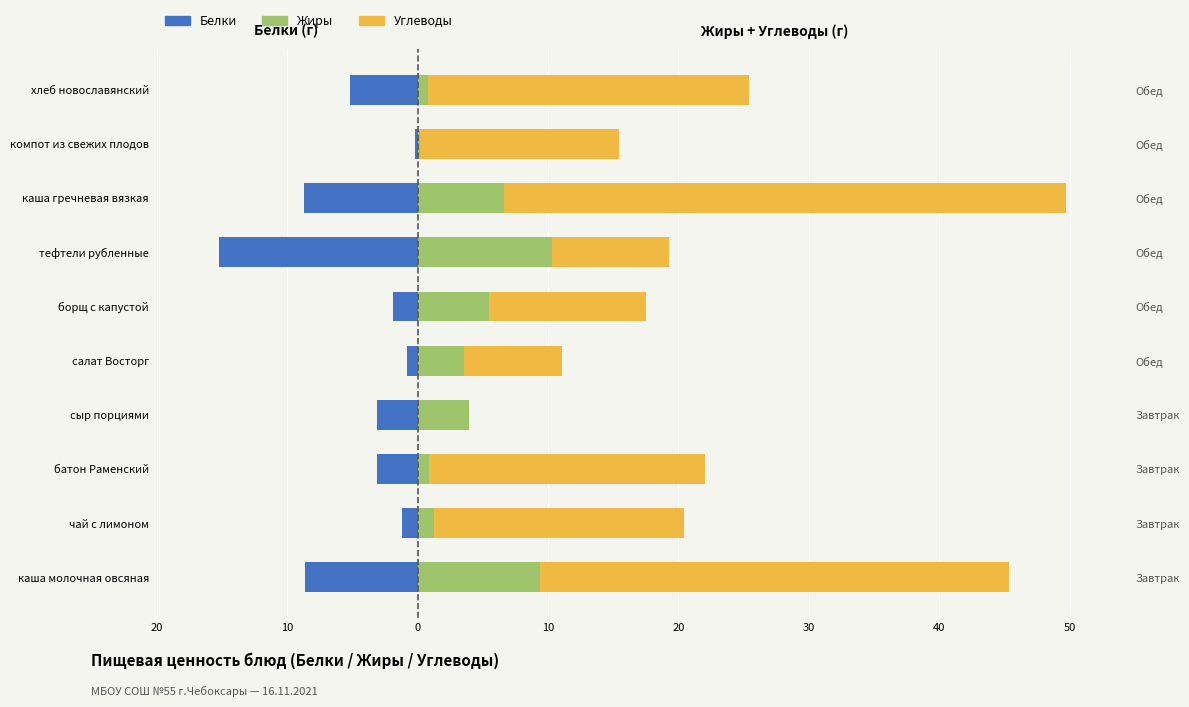

What are all the series names shown in the legend?

Белки, Жиры, Углеводы